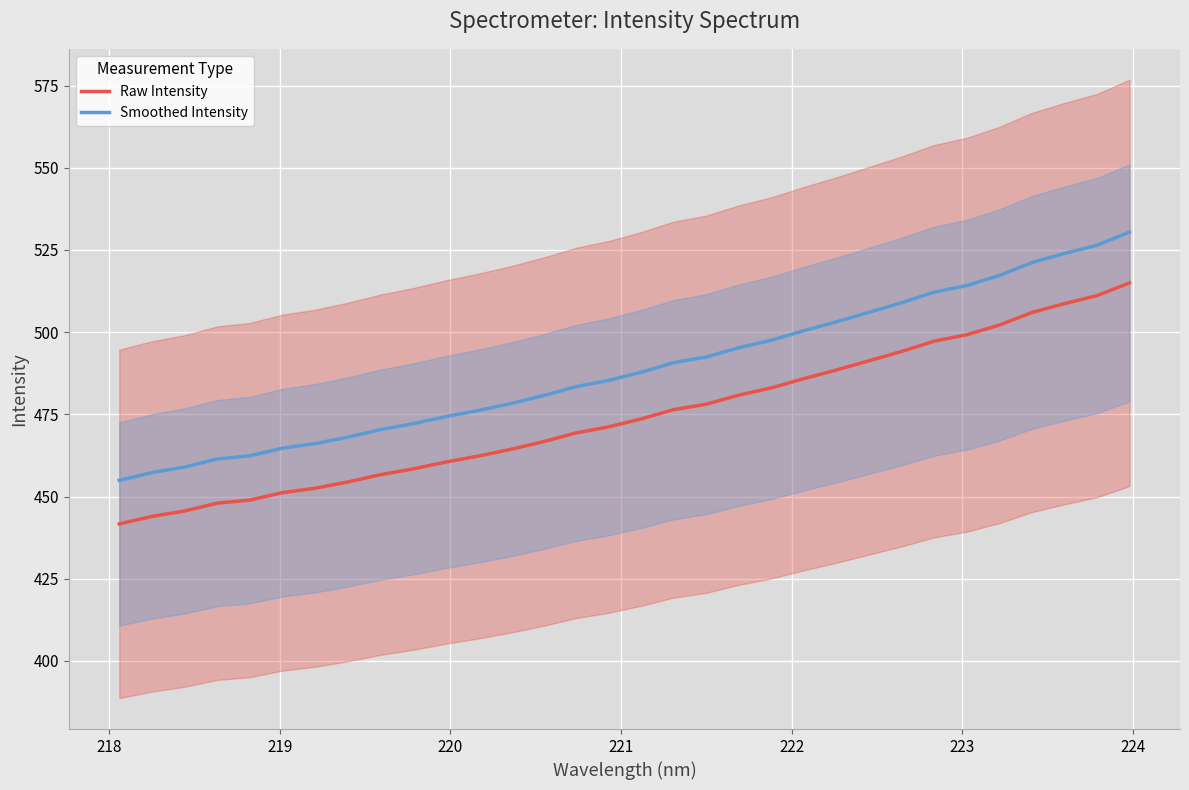

What is the highest value of the Smoothed Intensity series?

530.4